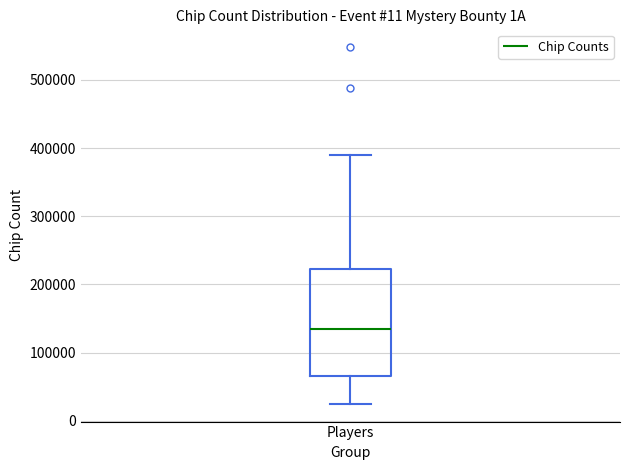

Read this box plot against the y-axis: the position of the median line, the range covered by the box, and the ends of both whiskers. The values are not printed on the chart, so give them approximately, as read against the axis.

median 140000, box 70000 to 220000, whiskers 30000 to 390000